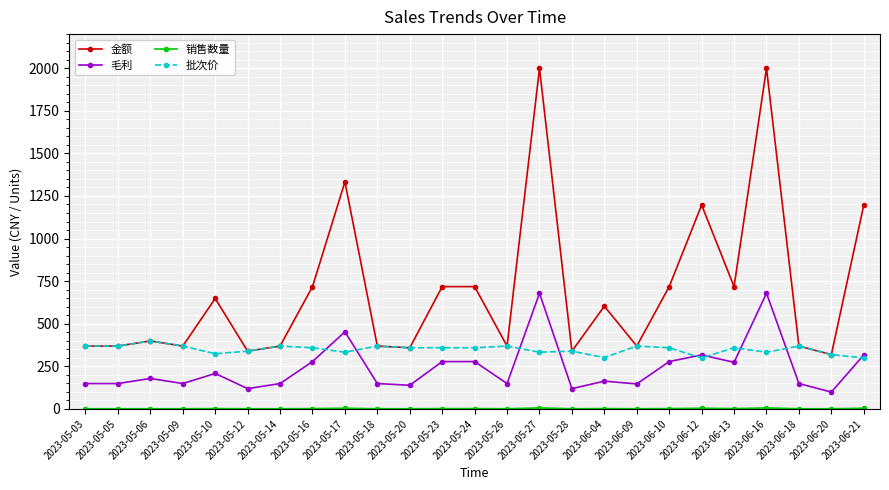

True or false: 金额 has more than 0 points higher than both neighbors.

True